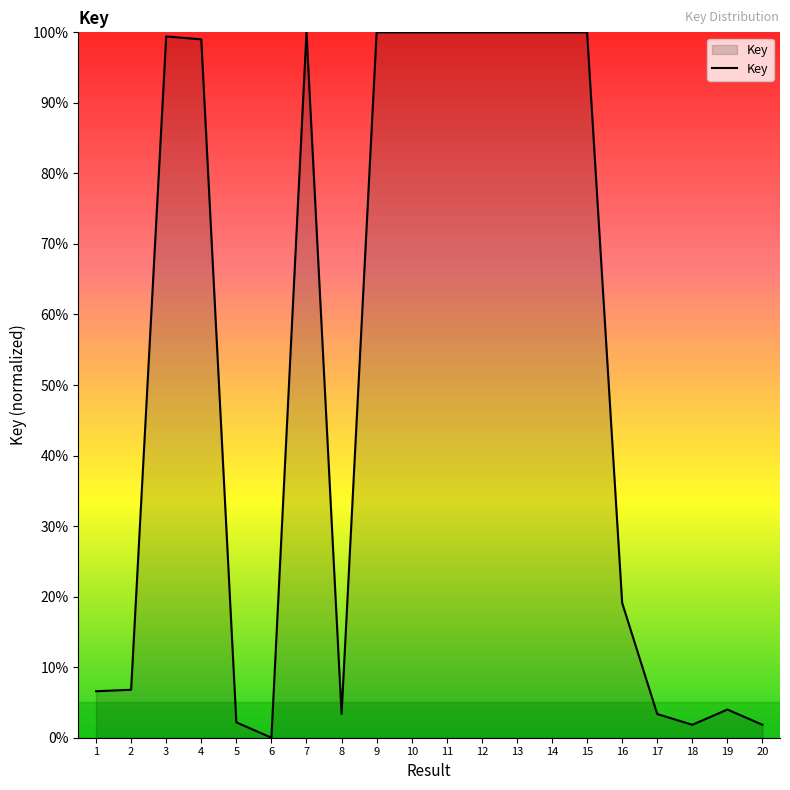

What is the greatest value displayed?

100.0